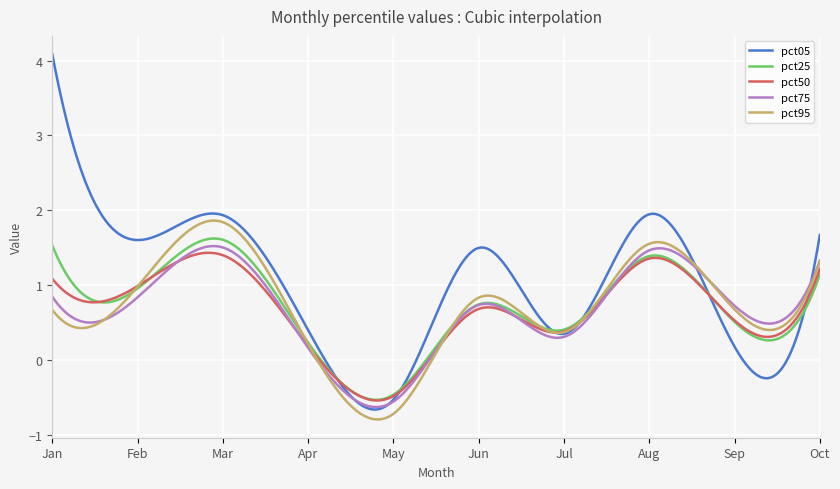

What is the average value of the pct05 series?

1.0